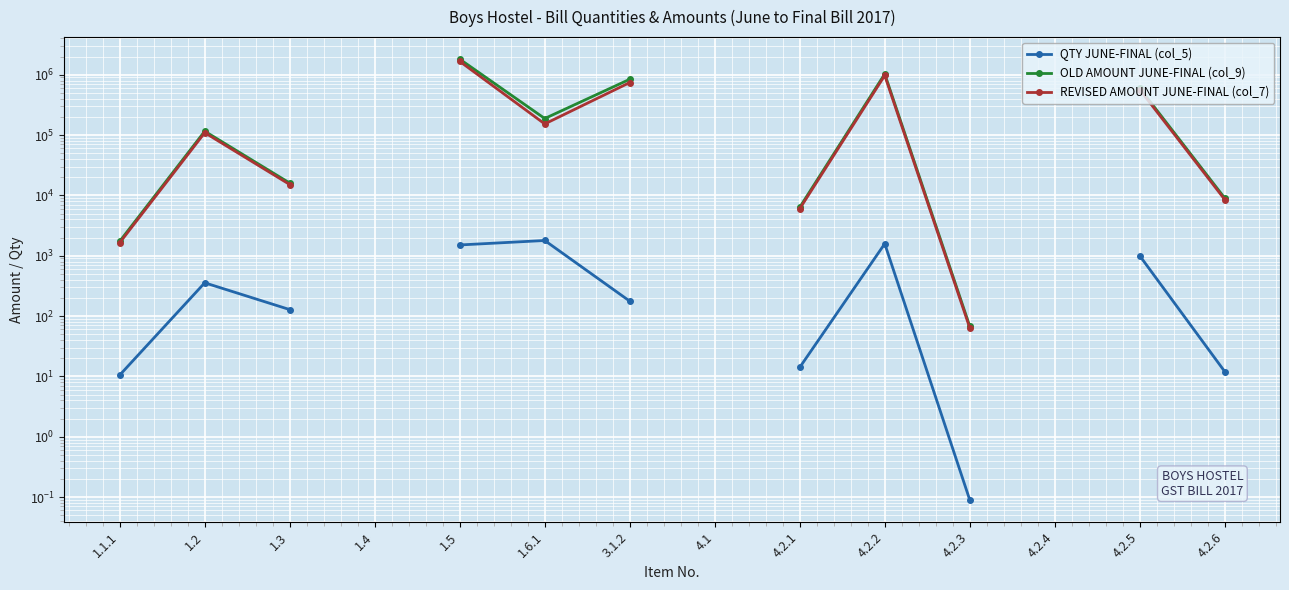

How many positive values does the QTY JUNE-FINAL (col_5) series have?

11